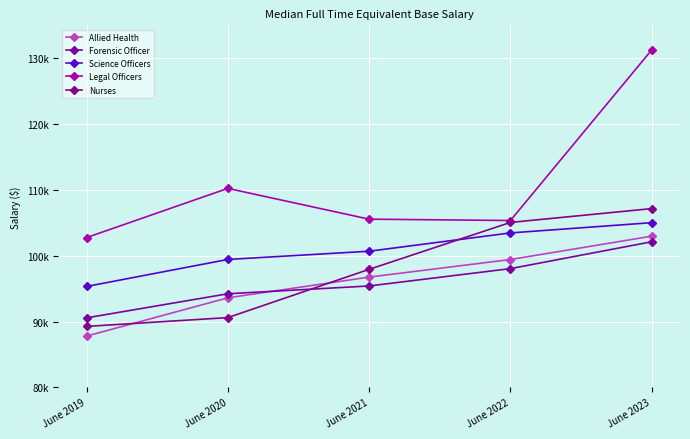

Does the chart have visible grid lines?

Yes